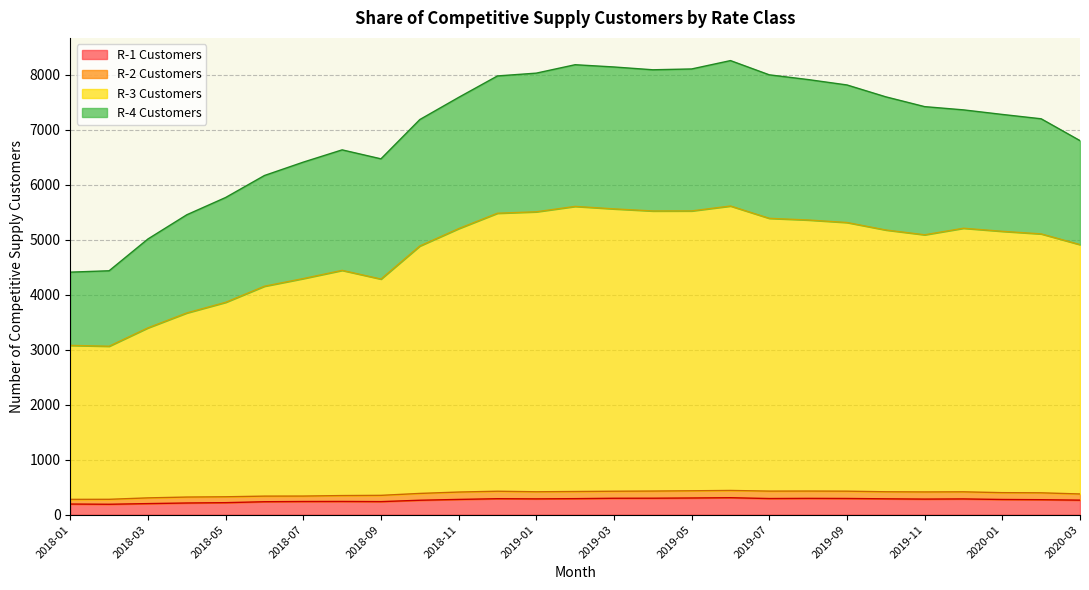

What is the lowest value of the R-3 Customers series?

2783